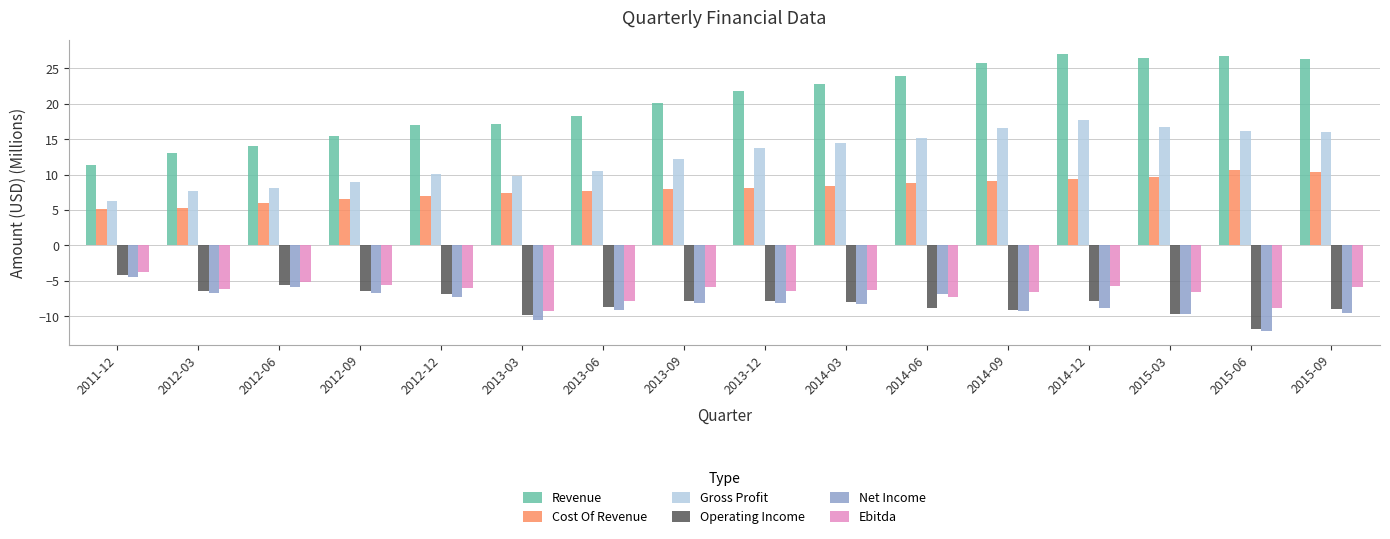

At which label does Ebitda reach its peak?

2011-12